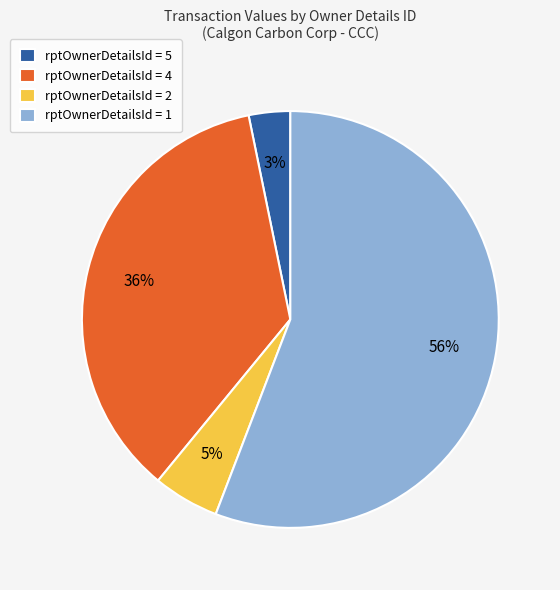

To the nearest percent, what is the difference between the largest and smallest slice percentages?

53%